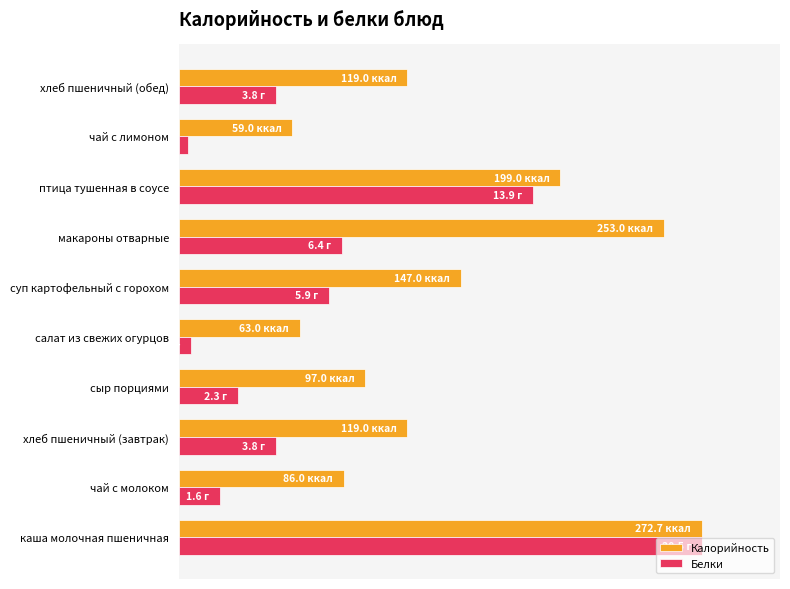

What is the difference between the maximum and minimum values in the Белки series?

1.0